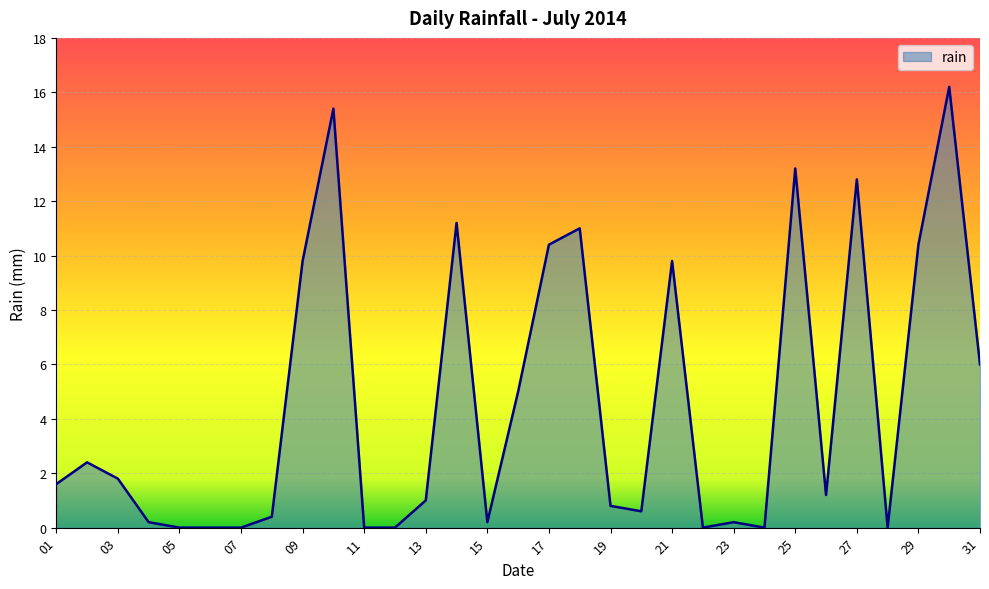

What is the greatest value displayed?

16.2